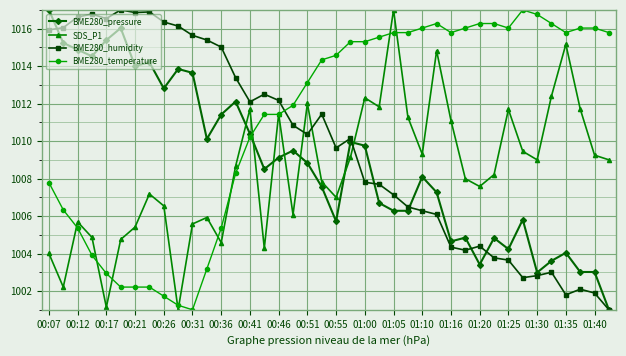

Rank the series by their average value, from lowest to highest.

SDS_P1, BME280_pressure, BME280_humidity, BME280_temperature